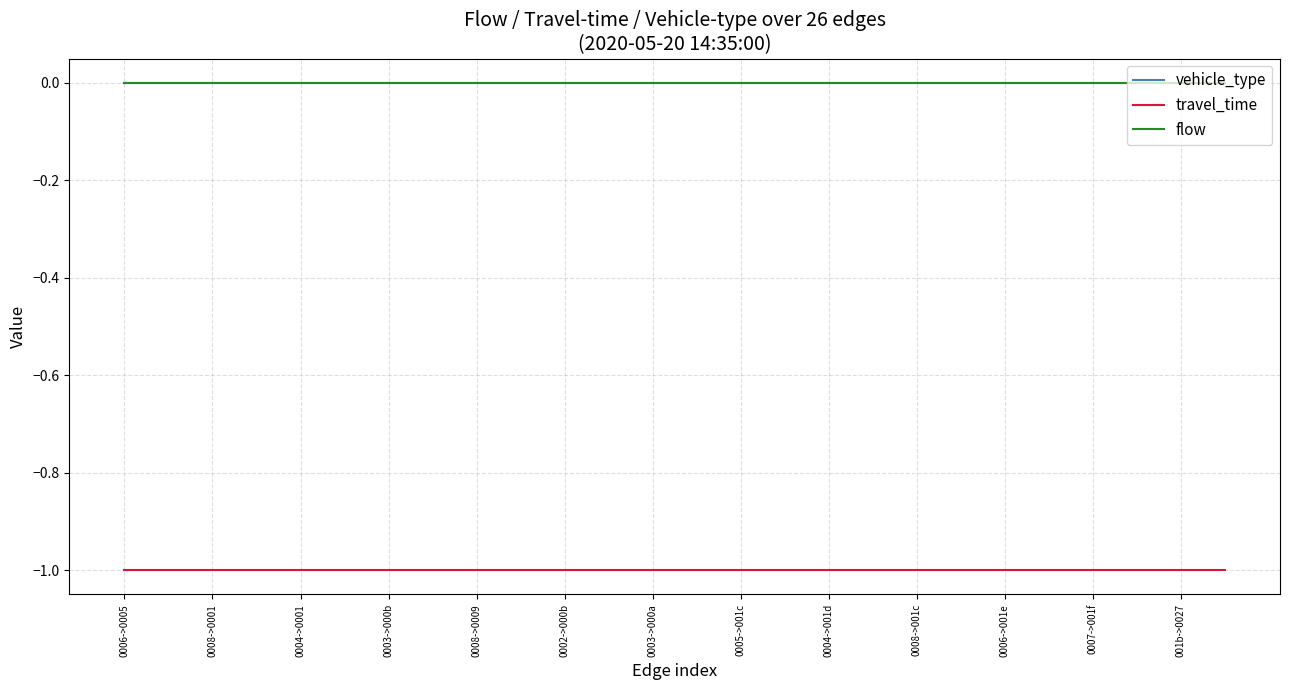

Does the chart display data point markers on the line(s)?

No